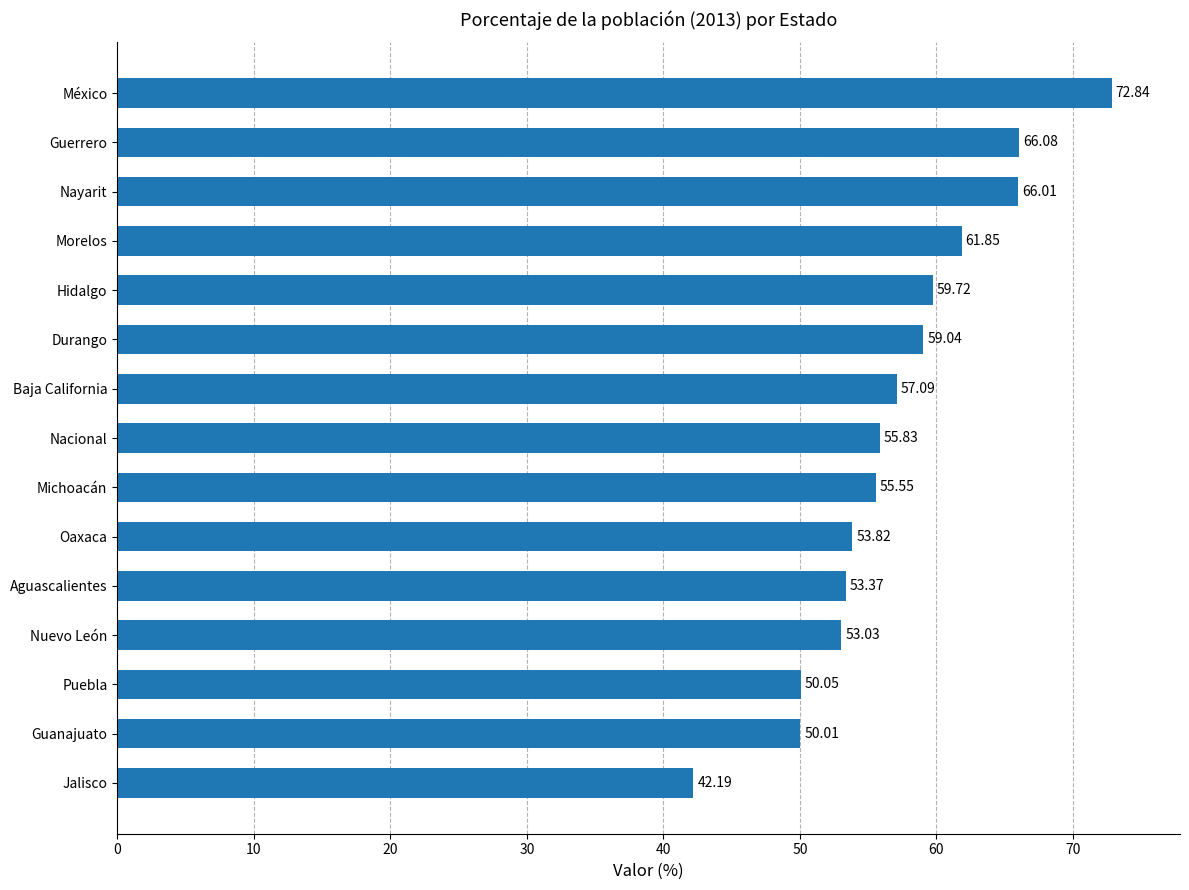

Approximately how many times larger is the value at Puebla compared to Nayarit?

0.8